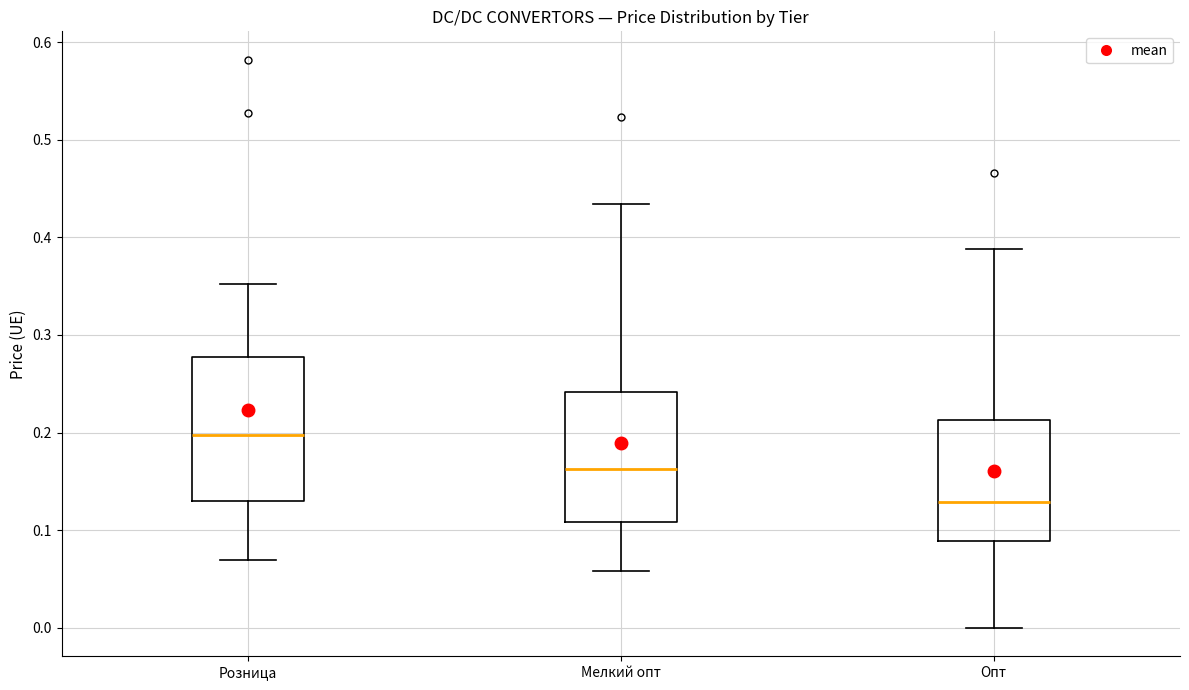

Reading left to right, transcribe this box plot: for each box, give where its median line is, the range the box spans, and where its two whiskers end, as read against the y-axis. The values are not printed on the chart, so give them approximately, as read against the axis.

Розница: median 0.20, box 0.13 to 0.28, whiskers 0.07 to 0.35
Мелкий опт: median 0.16, box 0.11 to 0.24, whiskers 0.06 to 0.43
Опт: median 0.13, box 0.09 to 0.21, whiskers 0.00 to 0.39